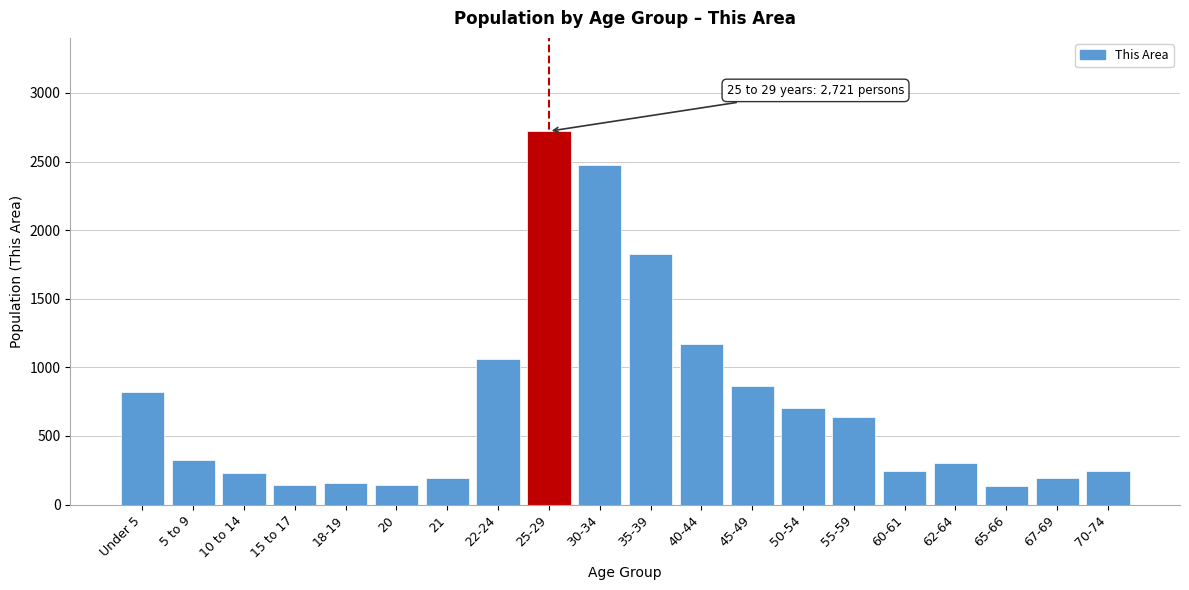

Approximately how many times larger is the value at 5 to 9 compared to 50-54?

0.5